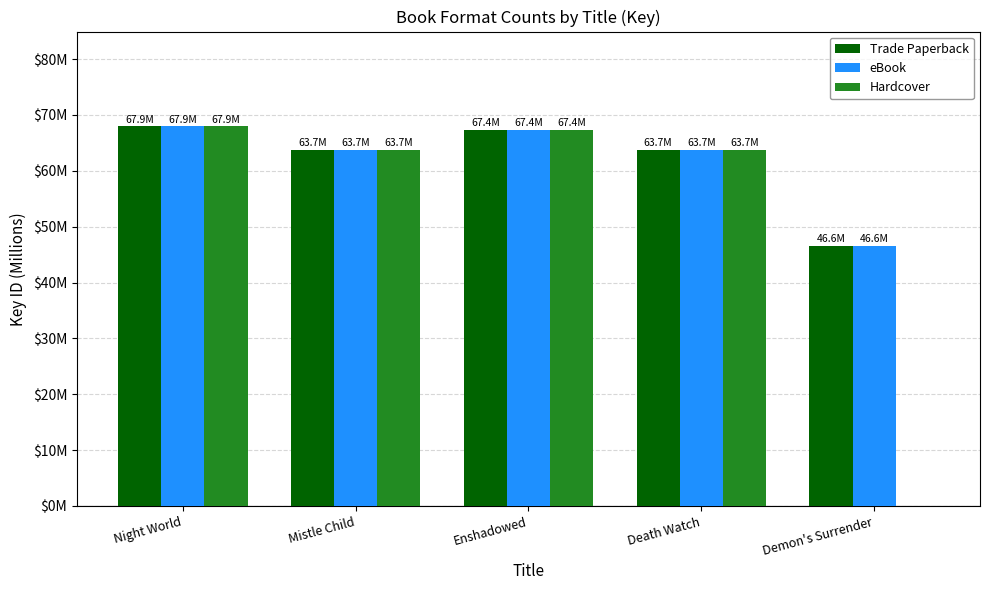

What are all the series names shown in the legend?

Trade Paperback, eBook, Hardcover